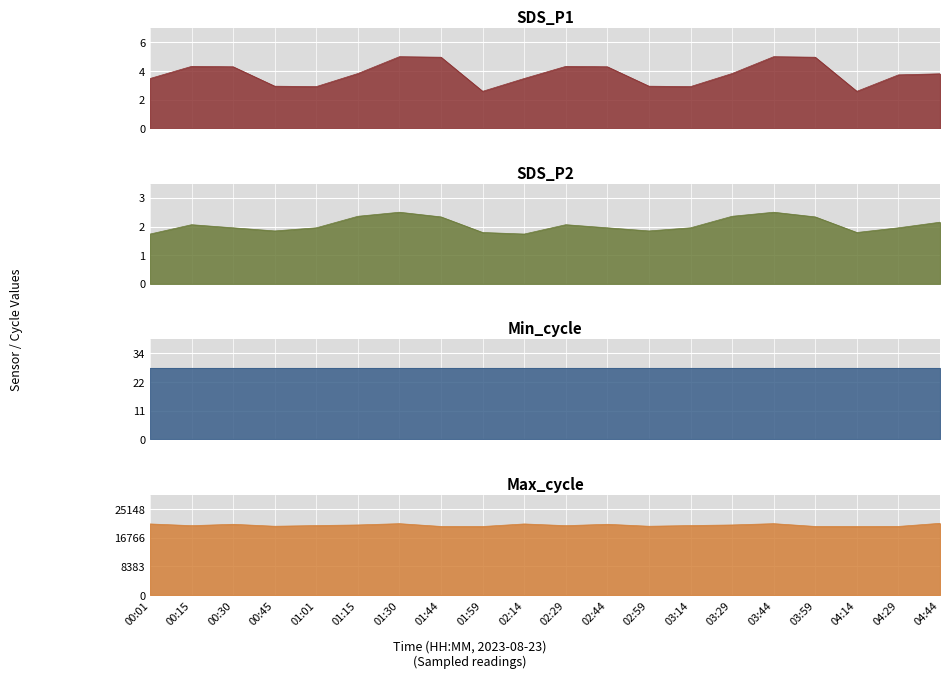

What is the highest value of the SDS_P2 series?

2.3